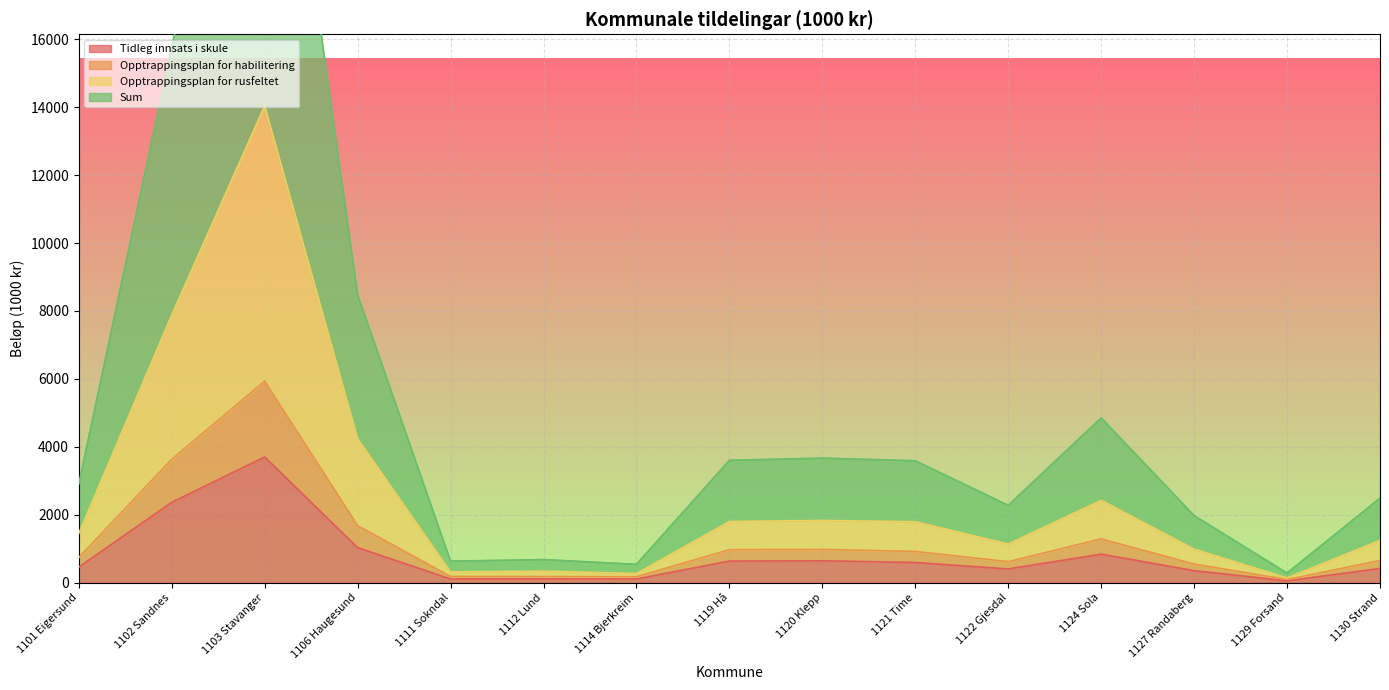

The Opptrappingsplan for habilitering series shows 192.1 at 1111 Sokndal. True or false?

False